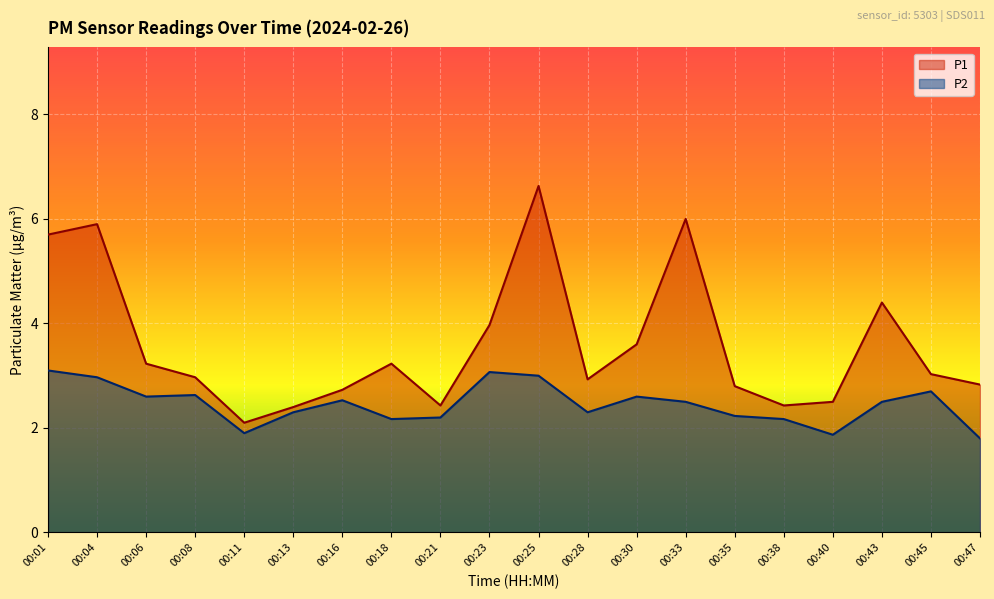

Which category has the highest value in the P2 series?

00:01